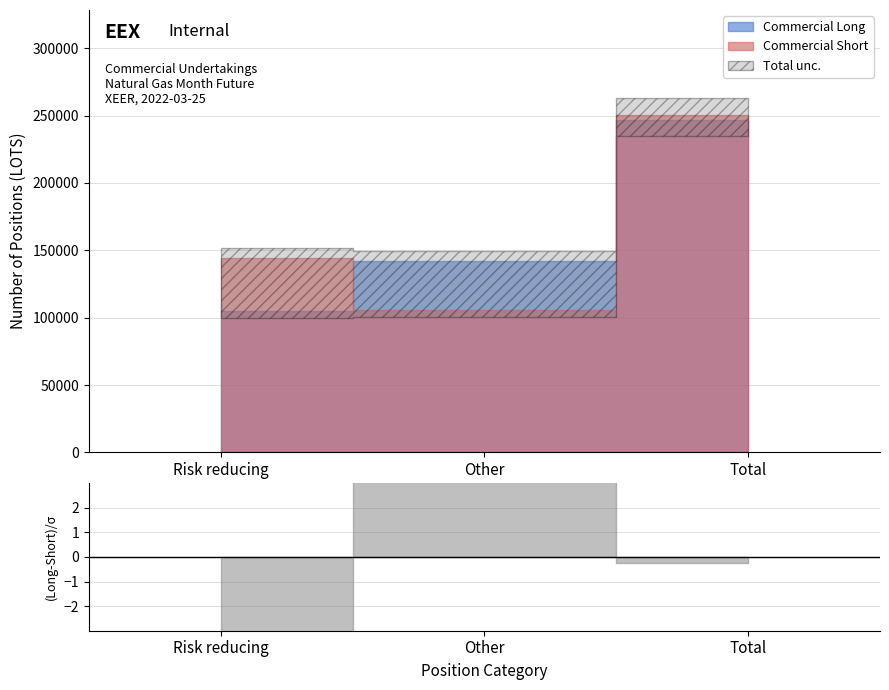

Between Other and Total, which is larger?

Total